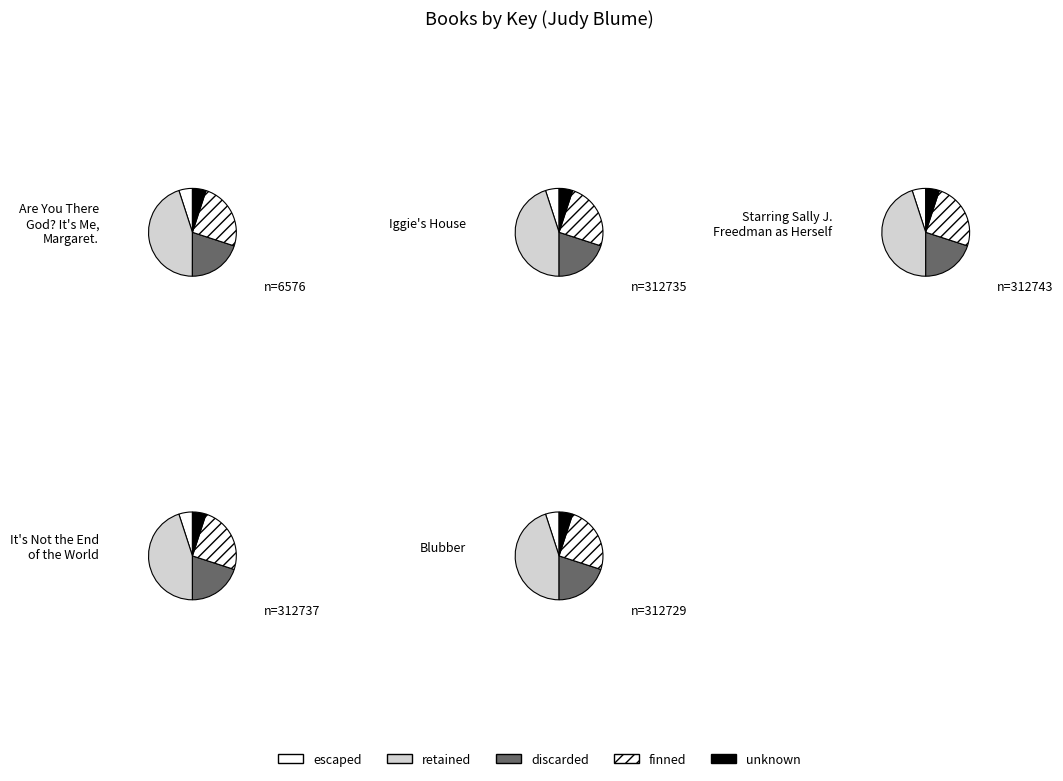

Does any single category account for the majority?

No